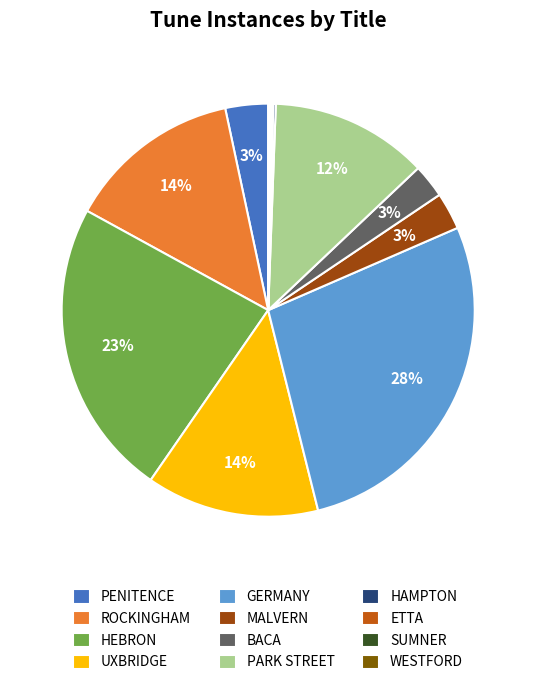

The HEBRON slice represents 13% of the pie. True or false?

False